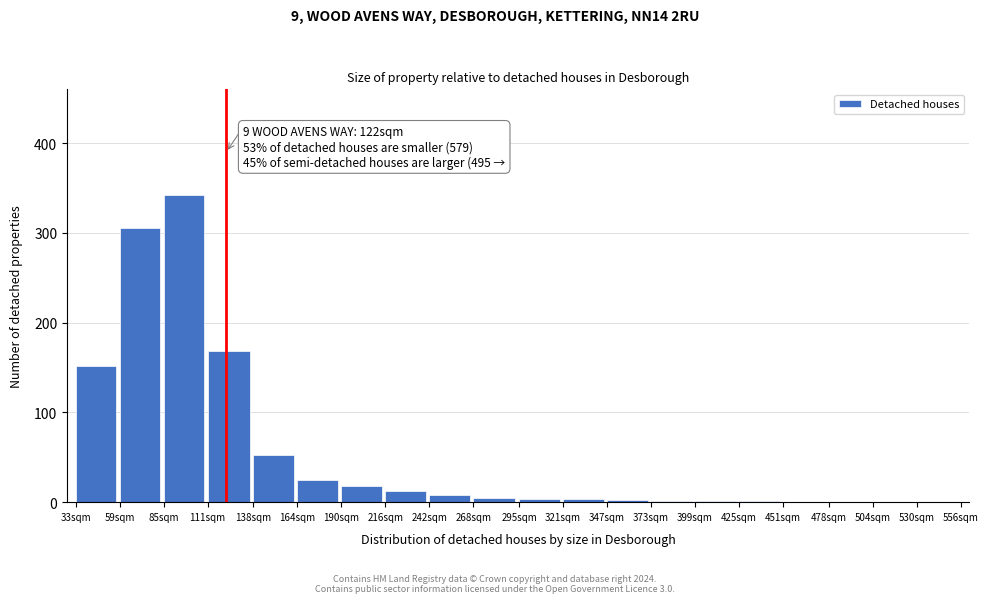

What is the maximum value shown in the chart?

342